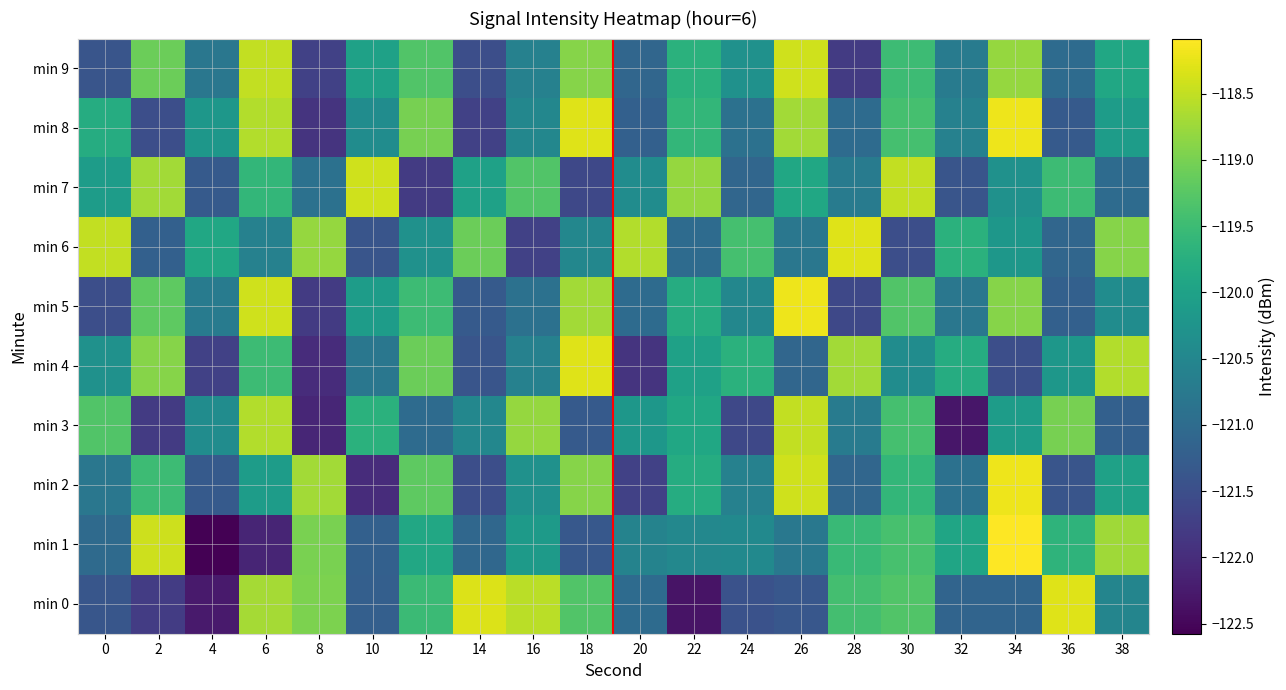

At which category does the chart reach its peak across all series?

34